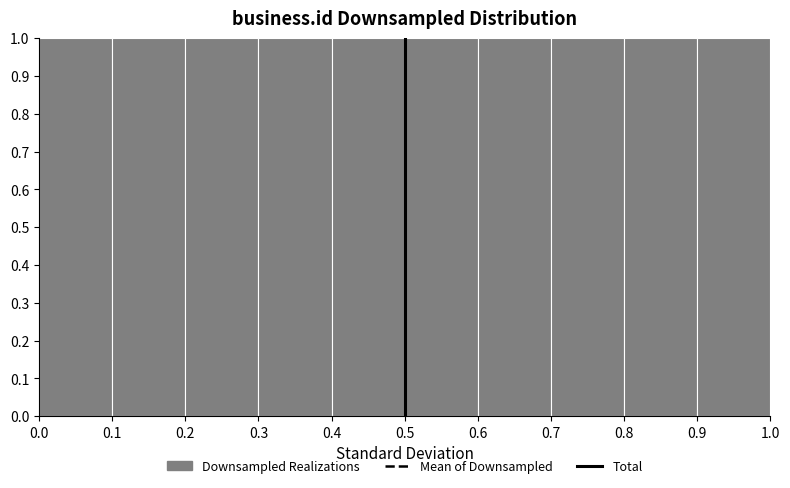

How tall is the bar that spans 0.2 to 0.3 on the x-axis? The values are not printed on the chart, so give them approximately, as read against the axis.

1